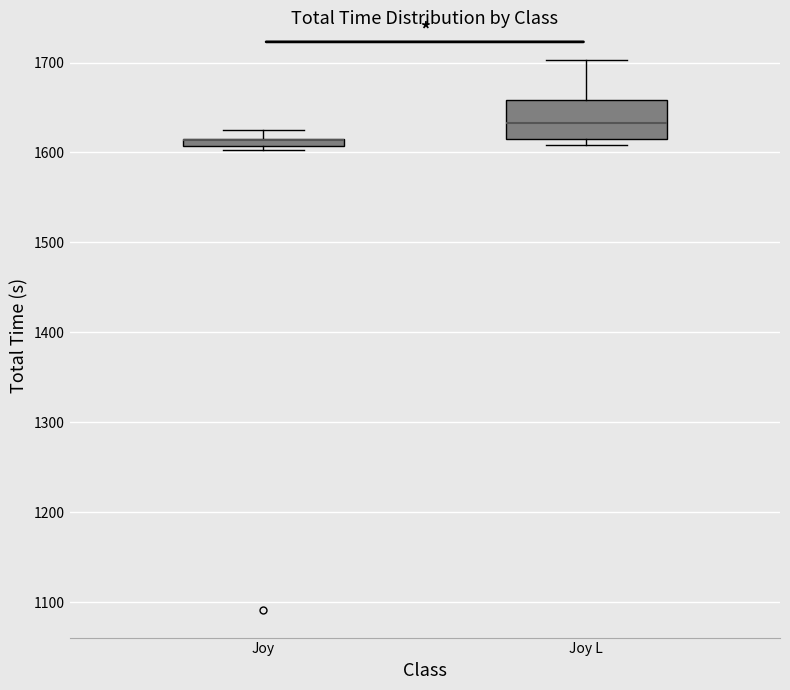

Where is the upper edge of the box for Joy L on the y-axis? The values are not printed on the chart, so give them approximately, as read against the axis.

1660